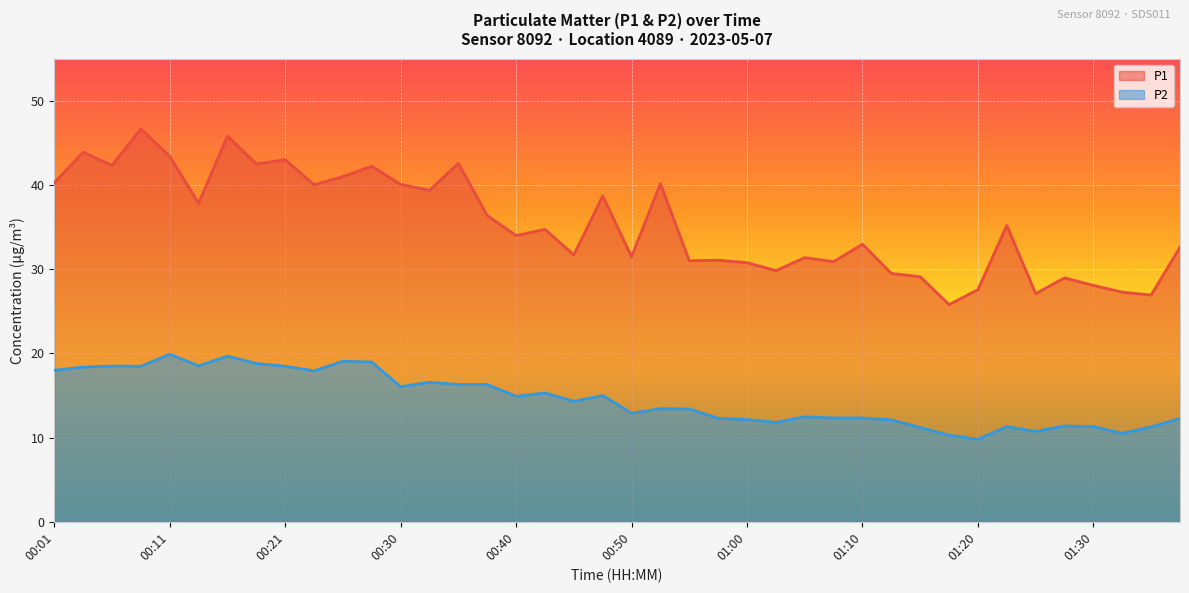

Which series has the widest spread of values?

P1